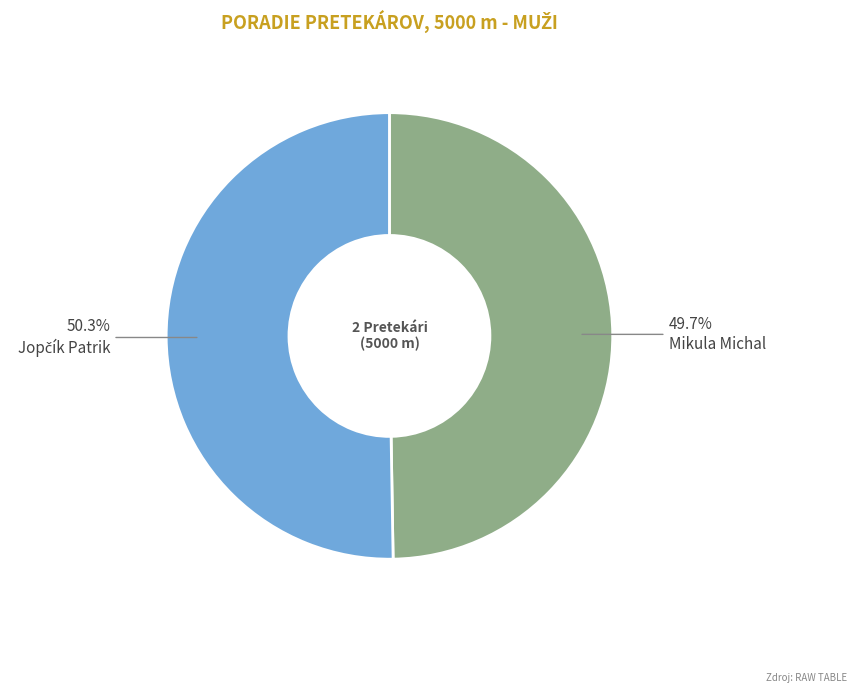

True or false: Mikula Michal accounts for 50% of the total.

True